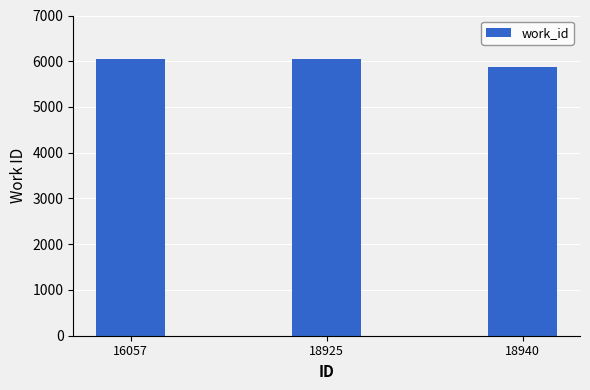

What is the average value?

6002